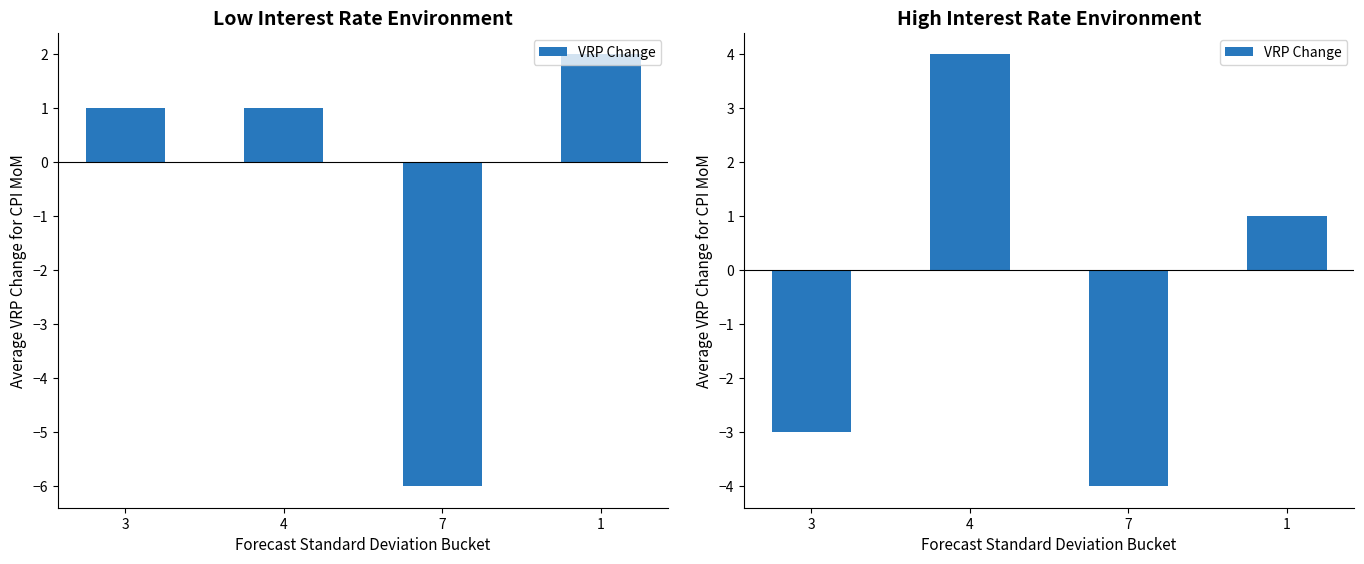

What is the difference between the maximum and second lowest values?

7